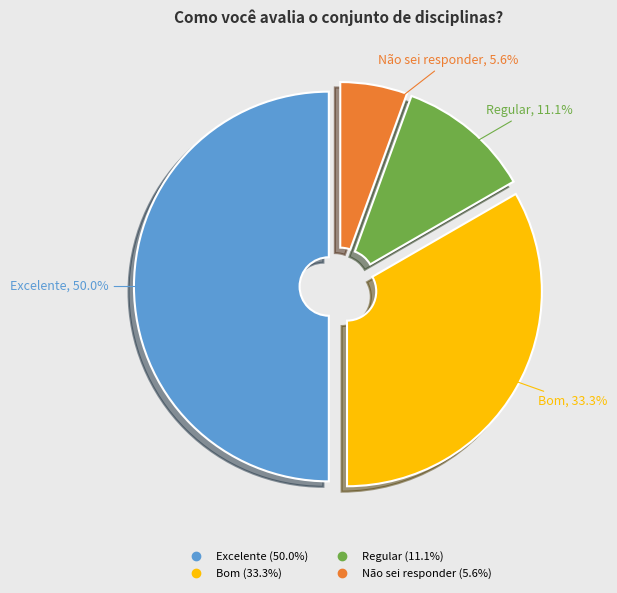

Rank the categories by value from lowest to highest.

Não sei responder, Regular, Bom, Excelente